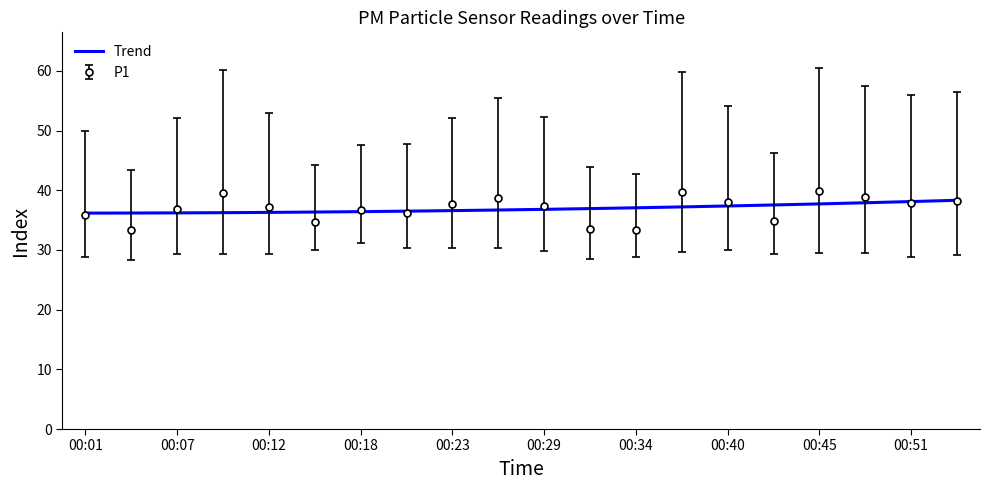

Which series has the widest spread of values?

P1